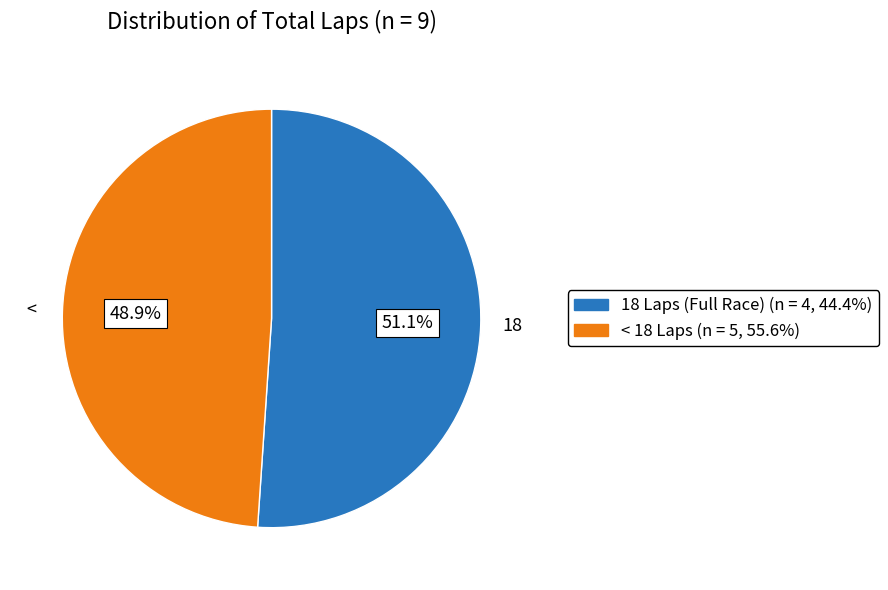

How many segments does this pie chart have?

2